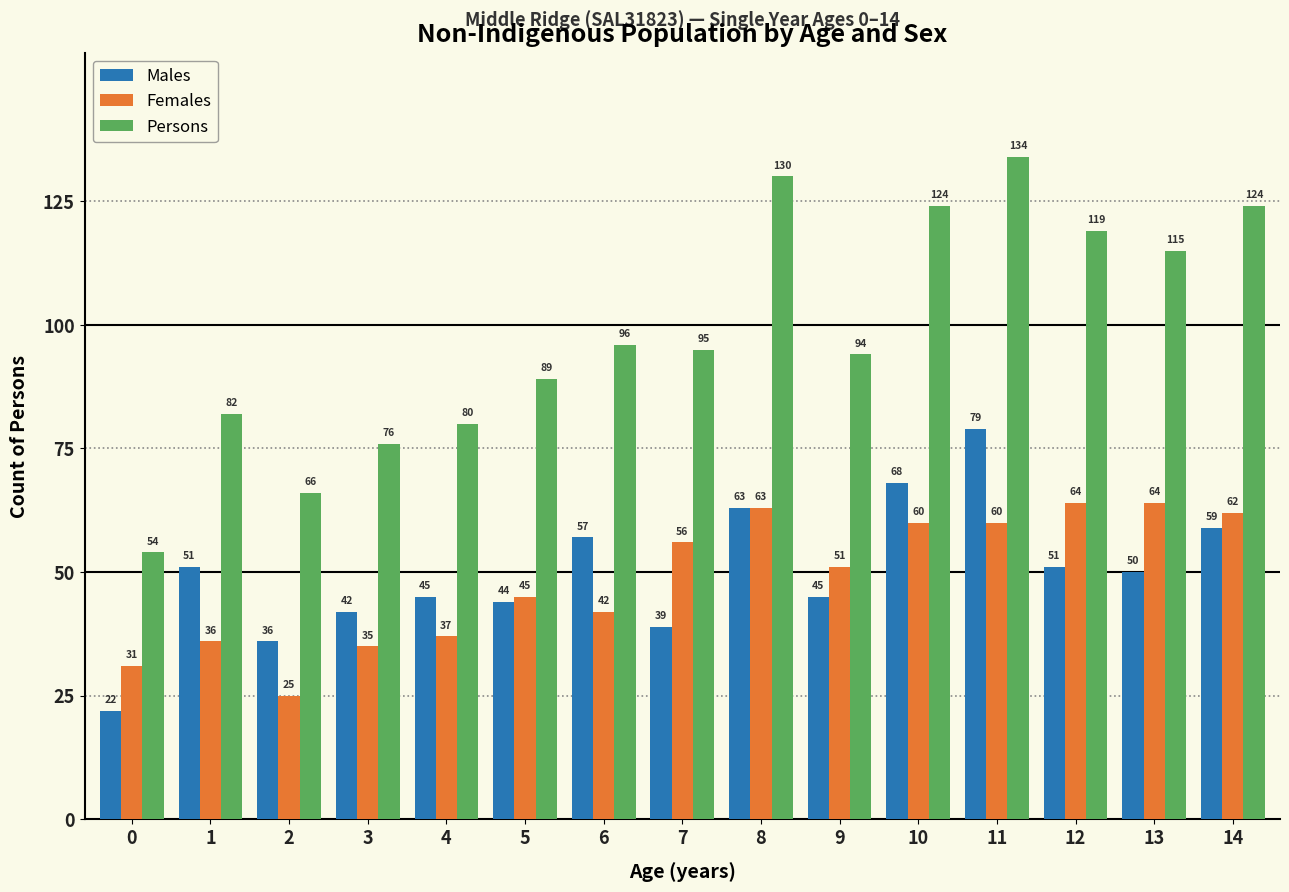

Reading right to left, what are all the values shown in this chart?

Males: 59	50	51	79	68	45	63	39	57	44	45	42	36	51	22
Females: 62	64	64	60	60	51	63	56	42	45	37	35	25	36	31
Persons: 124	115	119	134	124	94	130	95	96	89	80	76	66	82	54